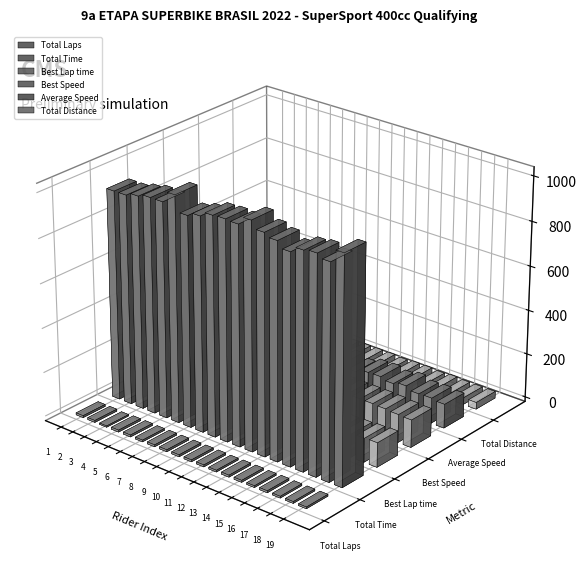

Reading right to left, extract all data points from this chart.

Total Laps: Fernanda Lopes Marçon=8.0	Tiago Crespo=8.0	Caio Baldoino=8.0	Nicolas Torrez=9.0	João Texeira=8.0	Leo Marques=9.0	Heitor Ourinho=9.0	Flavio Trevizan=8.0	Murilo Gomes=9.0	Bruno Brito=9.0	Fabinho da Hornet=9.0	Werley Campelo=9.0	Fabrício Zamperetti=9.0	Pedro Foroni=8.0	Daw Pereira=9.0	João Fascinelli=9.0	Lincoln Melo=6.0	Gabrielly Lewis=9.0	João Arratia=9.0
Total Time: Fernanda Lopes Marçon=1013.5	Tiago Crespo=957.0	Caio Baldoino=974.3	Nicolas Torrez=967.2	João Texeira=941.5	Leo Marques=969.8	Heitor Ourinho=985.7	Flavio Trevizan=1018.8	Murilo Gomes=983.2	Bruno Brito=986.7	Fabinho da Hornet=983.5	Werley Campelo=962.0	Fabrício Zamperetti=945.5	Pedro Foroni=1016.4	Daw Pereira=968.0	João Fascinelli=968.2	Lincoln Melo=956.2	Gabrielly Lewis=942.6	João Arratia=942.2
Best Lap time: Fernanda Lopes Marçon=110.7	Tiago Crespo=108.4	Caio Baldoino=105.3	Nicolas Torrez=103.8	João Texeira=103.8	Leo Marques=103.3	Heitor Ourinho=102.5	Flavio Trevizan=102.2	Murilo Gomes=102.0	Bruno Brito=101.9	Fabinho da Hornet=101.3	Werley Campelo=101.3	Fabrício Zamperetti=100.4	Pedro Foroni=100.1	Daw Pereira=99.7	João Fascinelli=99.3	Lincoln Melo=99.3	Gabrielly Lewis=98.6	João Arratia=98.4
Best Speed: Fernanda Lopes Marçon=124.7	Tiago Crespo=127.3	Caio Baldoino=131.1	Nicolas Torrez=133.1	João Texeira=133.1	Leo Marques=133.6	Heitor Ourinho=134.7	Flavio Trevizan=135.0	Murilo Gomes=135.3	Bruno Brito=135.5	Fabinho da Hornet=136.3	Werley Campelo=136.3	Fabrício Zamperetti=137.5	Pedro Foroni=138.0	Daw Pereira=138.5	João Fascinelli=139.0	Lincoln Melo=139.0	Gabrielly Lewis=140.0	João Arratia=140.2
Average Speed: Fernanda Lopes Marçon=109.0	Tiago Crespo=115.4	Caio Baldoino=113.4	Nicolas Torrez=128.5	João Texeira=117.3	Leo Marques=128.1	Heitor Ourinho=126.1	Flavio Trevizan=108.4	Murilo Gomes=126.4	Bruno Brito=125.9	Fabinho da Hornet=126.3	Werley Campelo=129.2	Fabrício Zamperetti=131.4	Pedro Foroni=108.7	Daw Pereira=128.4	João Fascinelli=128.3	Lincoln Melo=86.6	Gabrielly Lewis=131.8	João Arratia=131.9
Total Distance: Fernanda Lopes Marçon=30.7	Tiago Crespo=30.7	Caio Baldoino=30.7	Nicolas Torrez=34.5	João Texeira=30.7	Leo Marques=34.5	Heitor Ourinho=34.5	Flavio Trevizan=30.7	Murilo Gomes=34.5	Bruno Brito=34.5	Fabinho da Hornet=34.5	Werley Campelo=34.5	Fabrício Zamperetti=34.5	Pedro Foroni=30.7	Daw Pereira=34.5	João Fascinelli=34.5	Lincoln Melo=23.0	Gabrielly Lewis=34.5	João Arratia=34.5